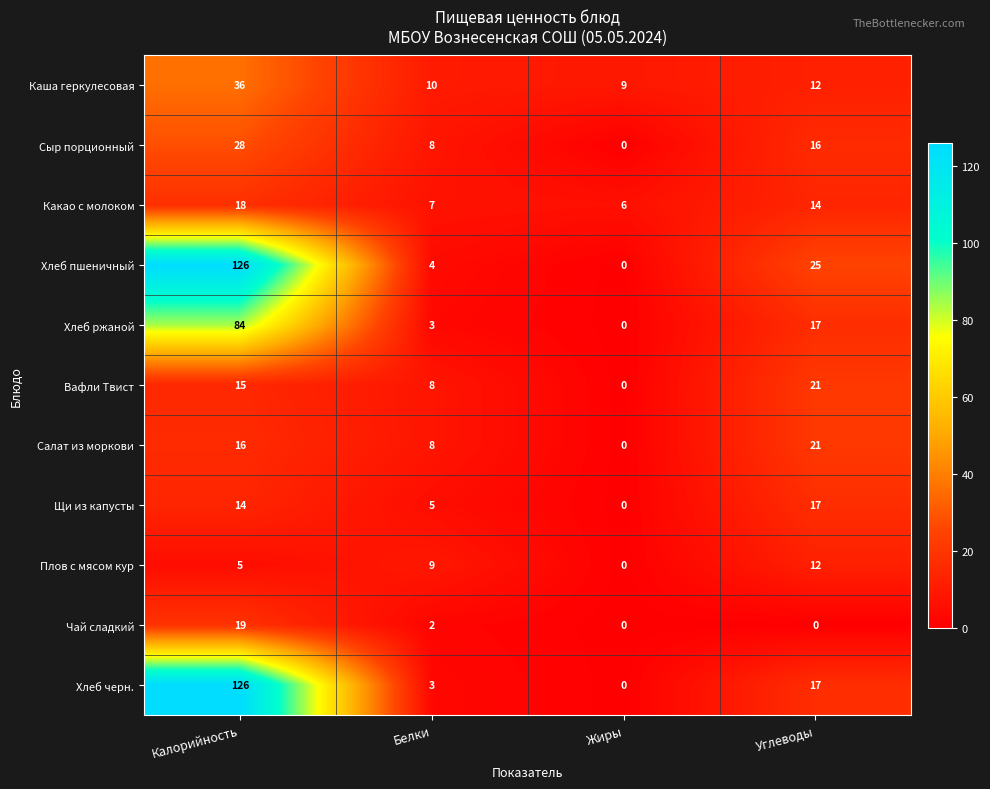

What is the highest value of the Щи из капусты series?

17